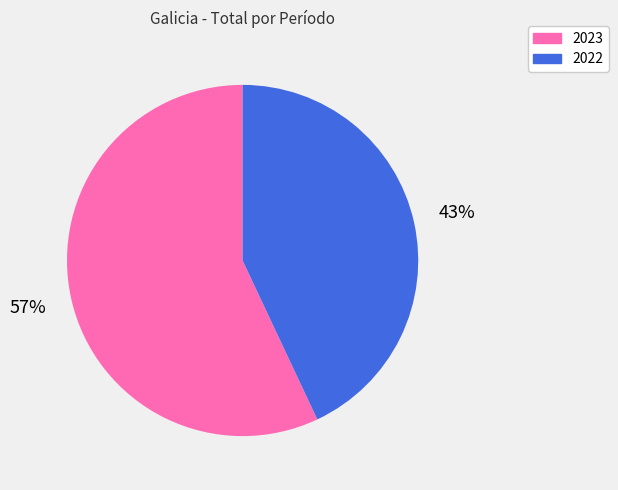

What is the majority slice?

2023